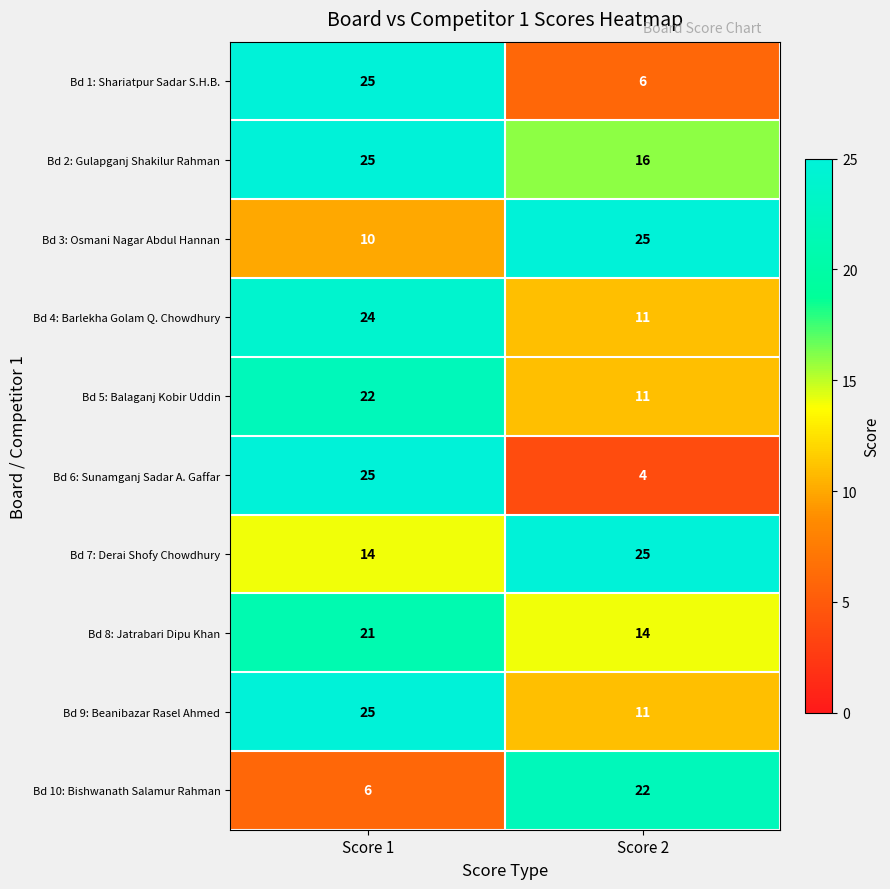

What is the spread (max minus min) of values at Score 2?

21